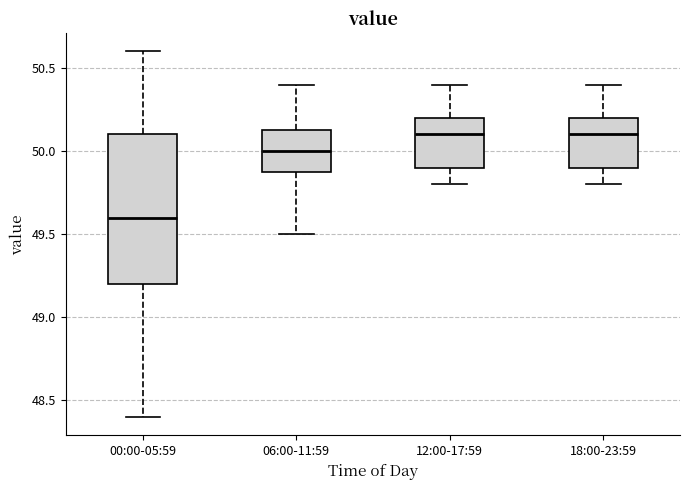

Where does the upper whisker of the box for 00:00-05:59 end on the y-axis? The values are not printed on the chart, so give them approximately, as read against the axis.

50.60